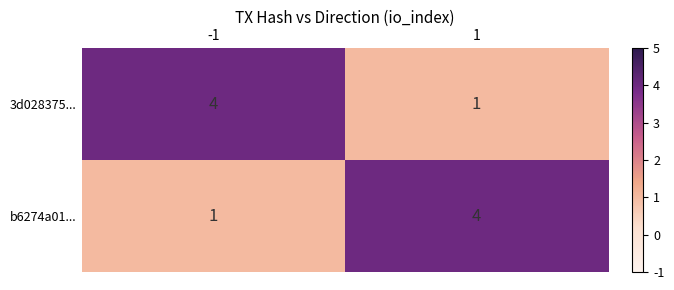

The value of b6274a01... at -1 is 1. True or false?

True